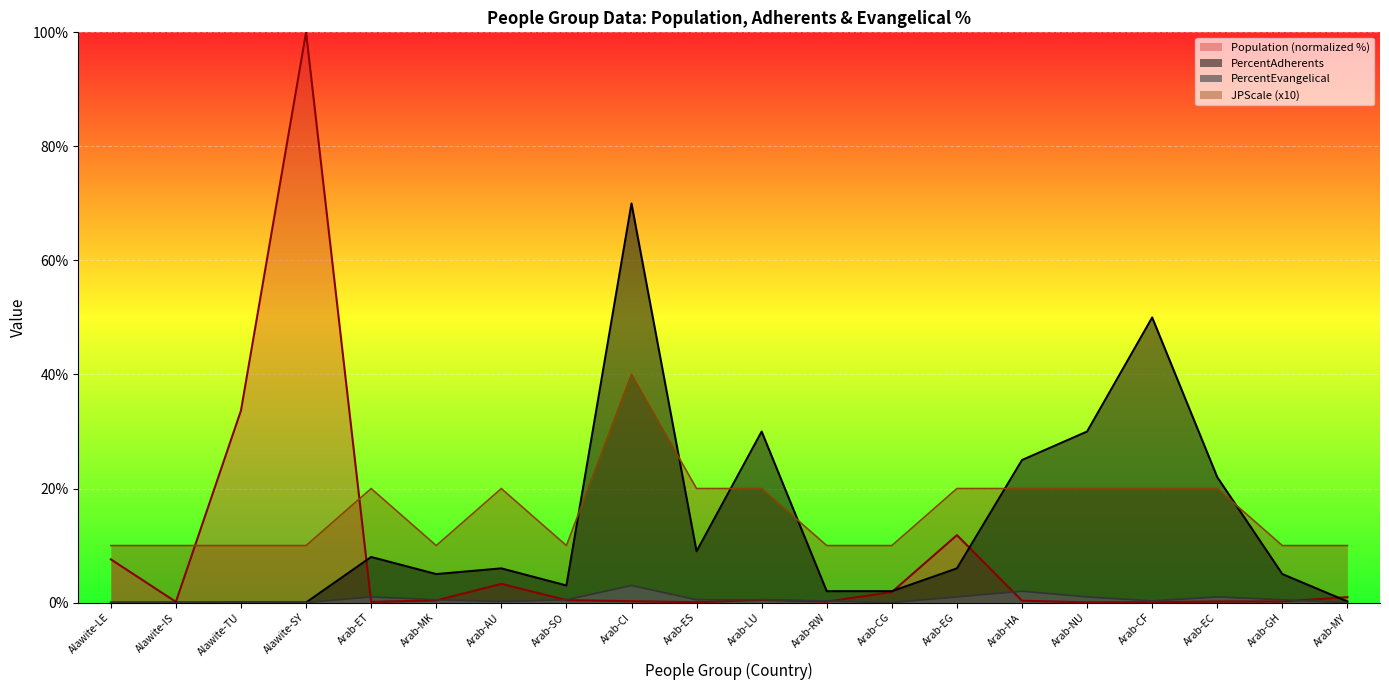

Where do JPScale and Population first cross each other?

Alawite-IS and Alawite-TU